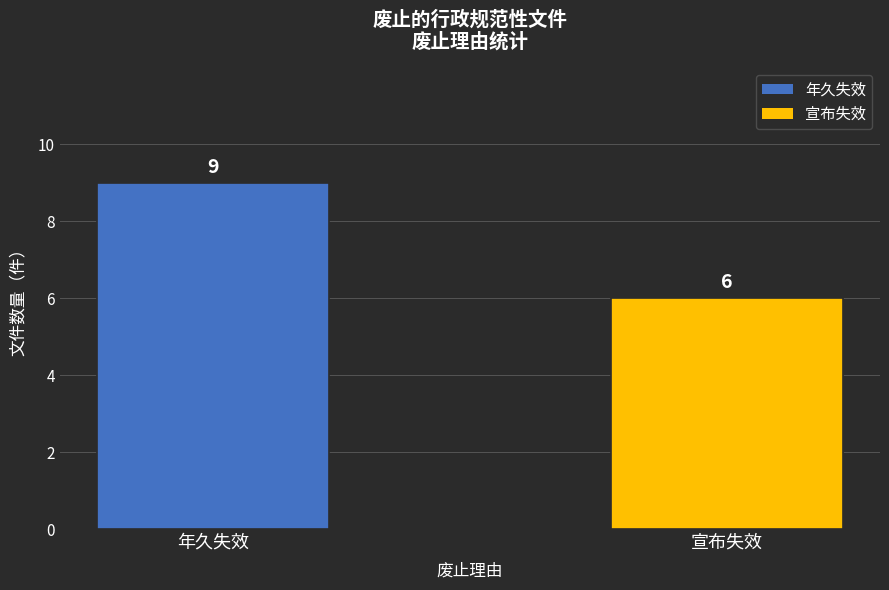

What position from the left is 年久失效?

1